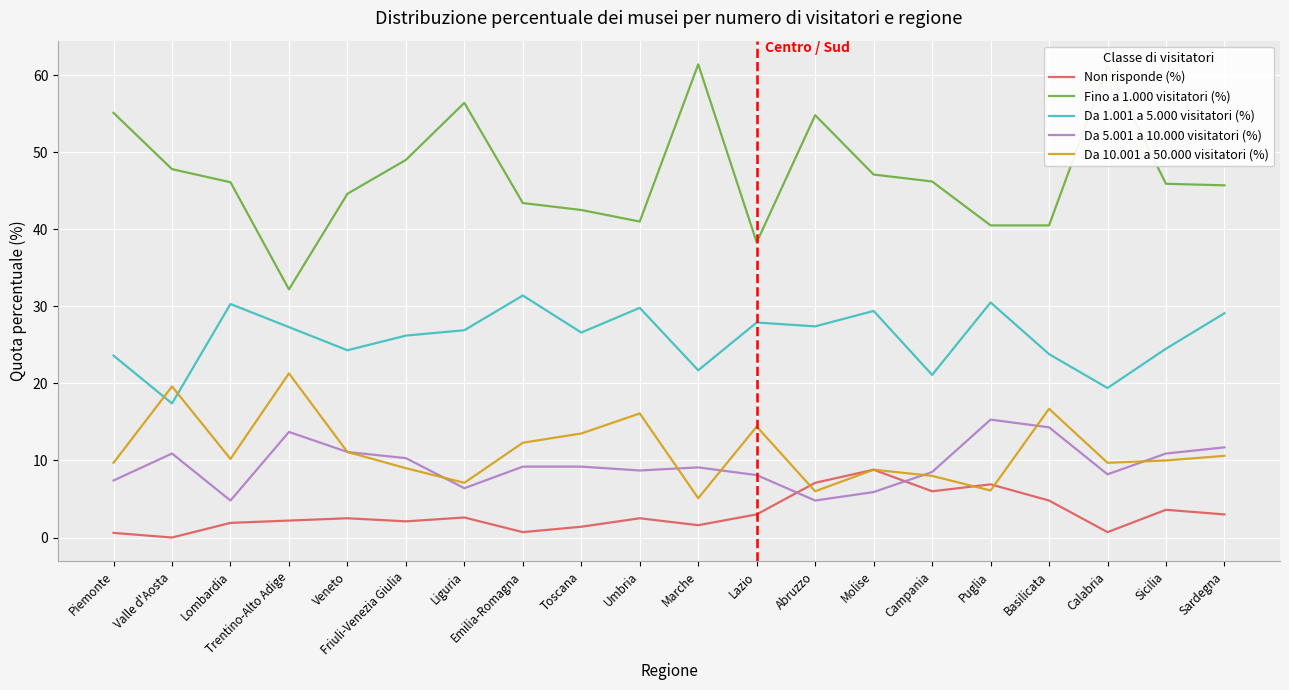

What is the minimum value for Da 10.001 a 50.000 visitatori (%)?

5.1